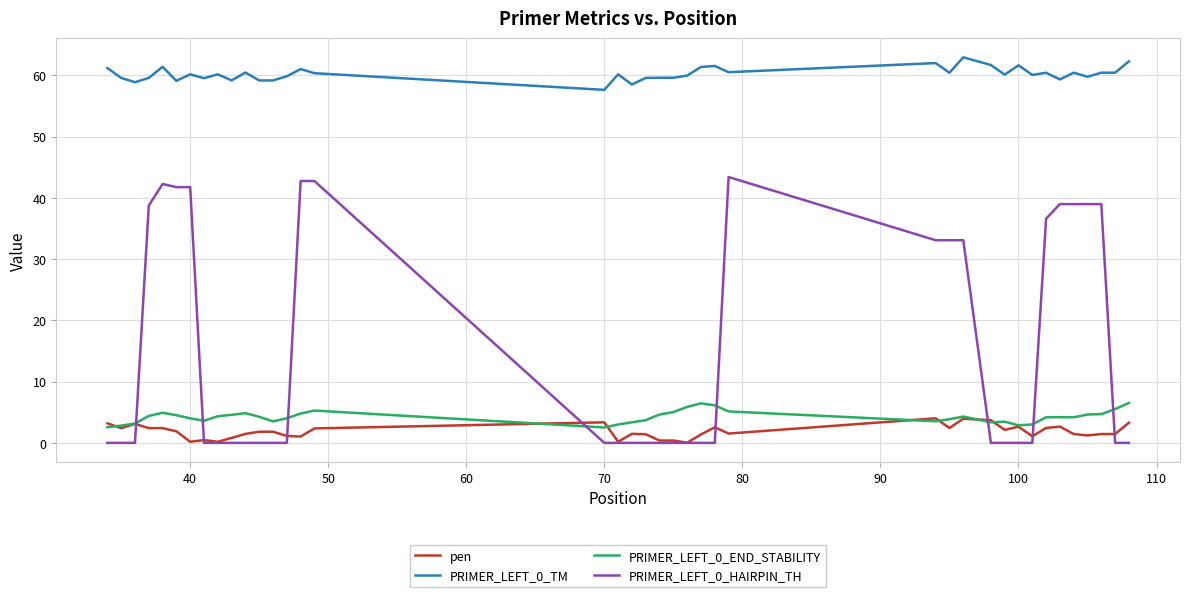

True or false: PRIMER_LEFT_0_END_STABILITY and PRIMER_LEFT_0_TM cross at least once.

False